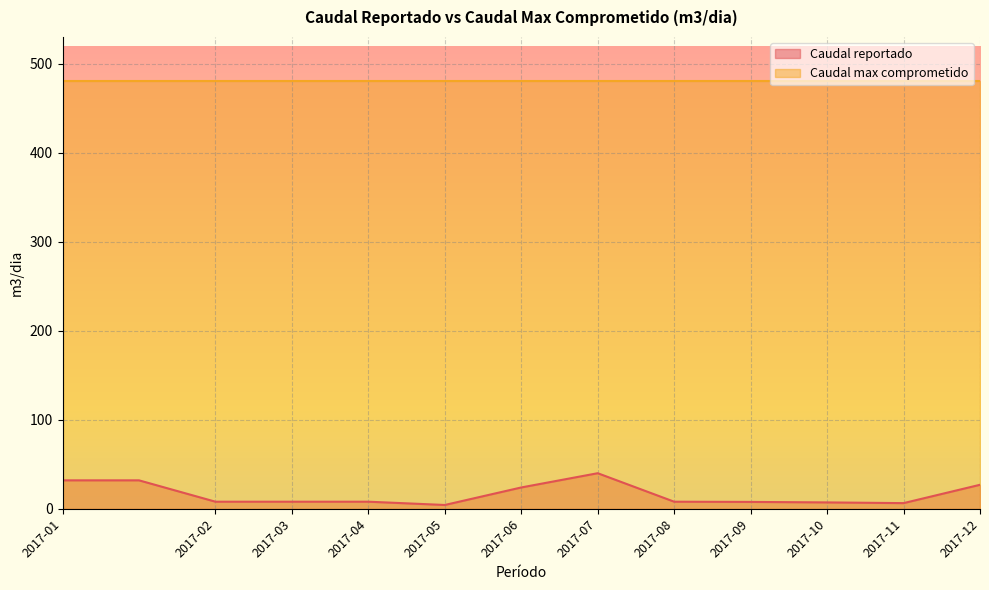

The chart shows a value of 11.0 at 2017-04. True or false?

False